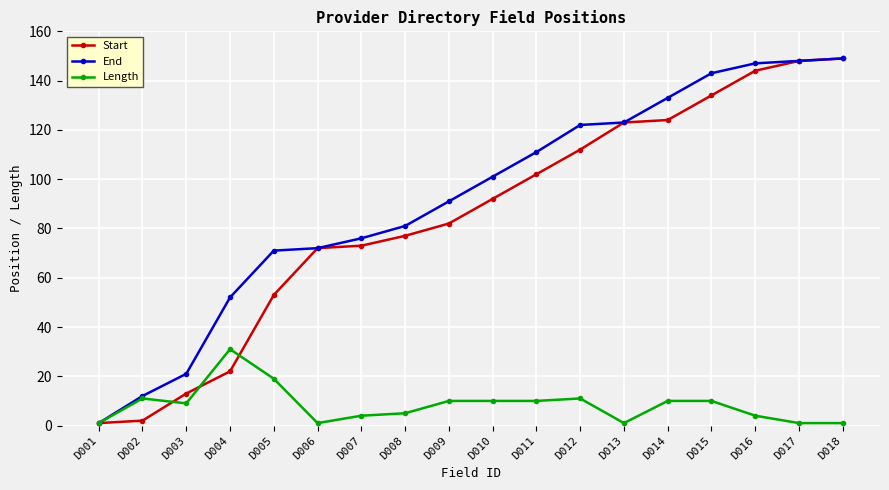

What are all the series names shown in the legend?

Start, End, Length